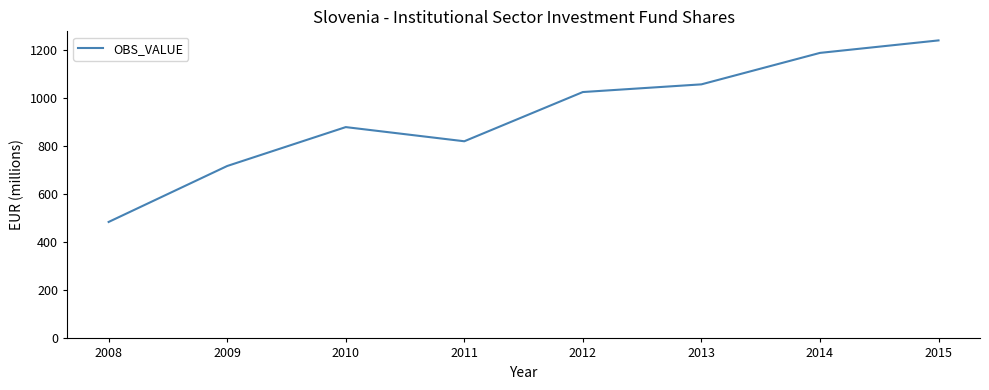

How many series are shown in this chart?

1